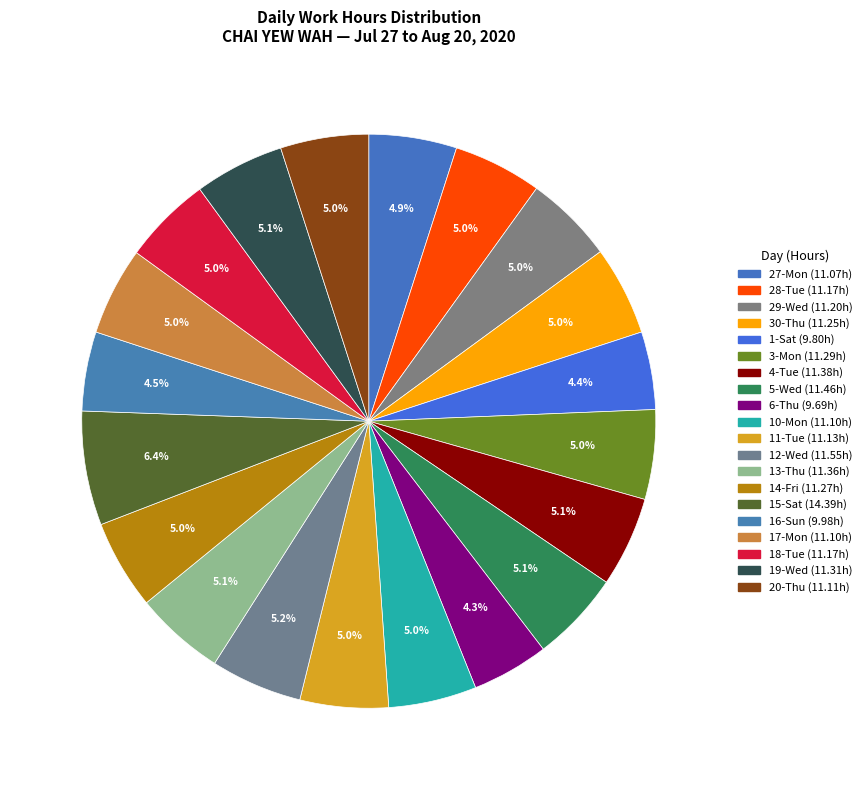

Is there a majority slice in this chart?

No